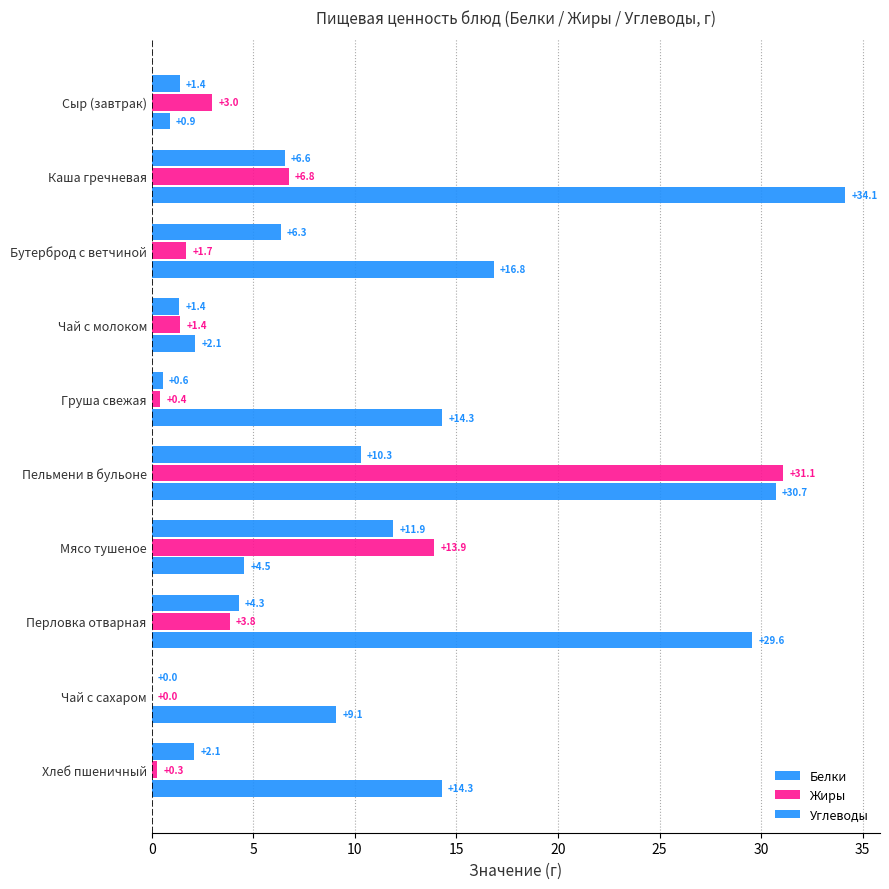

Which series has the widest spread of values?

Углеводы